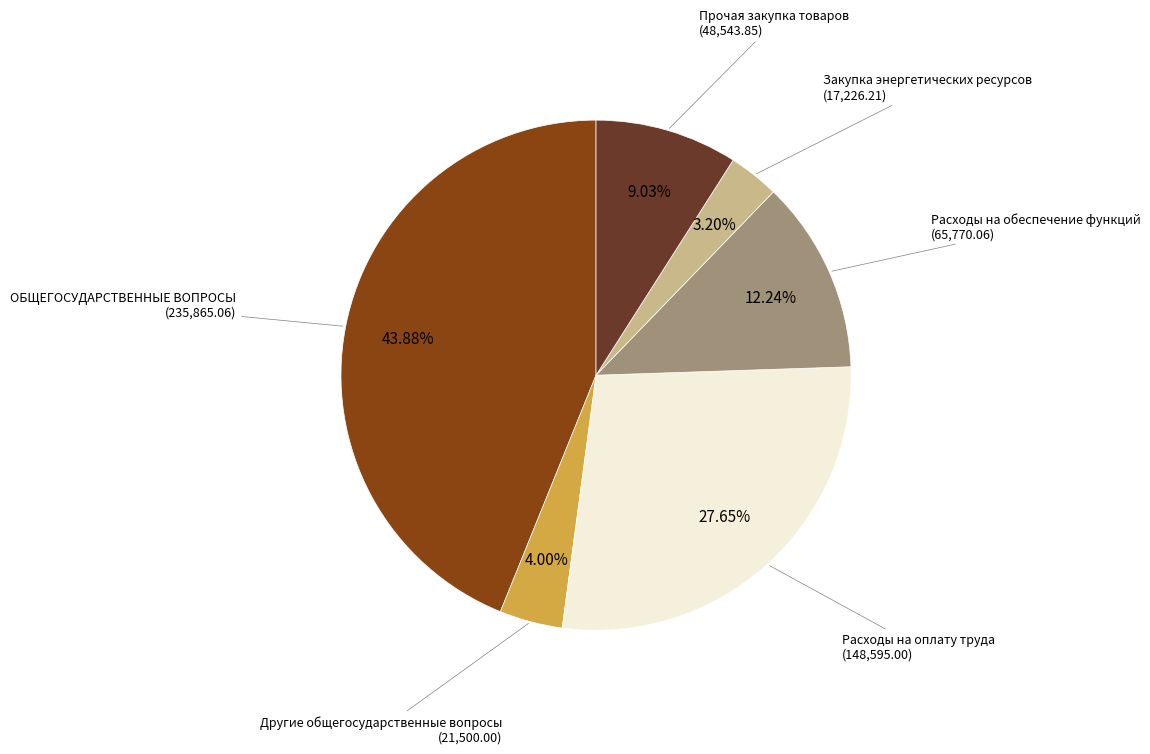

How many slices are in this pie chart?

6